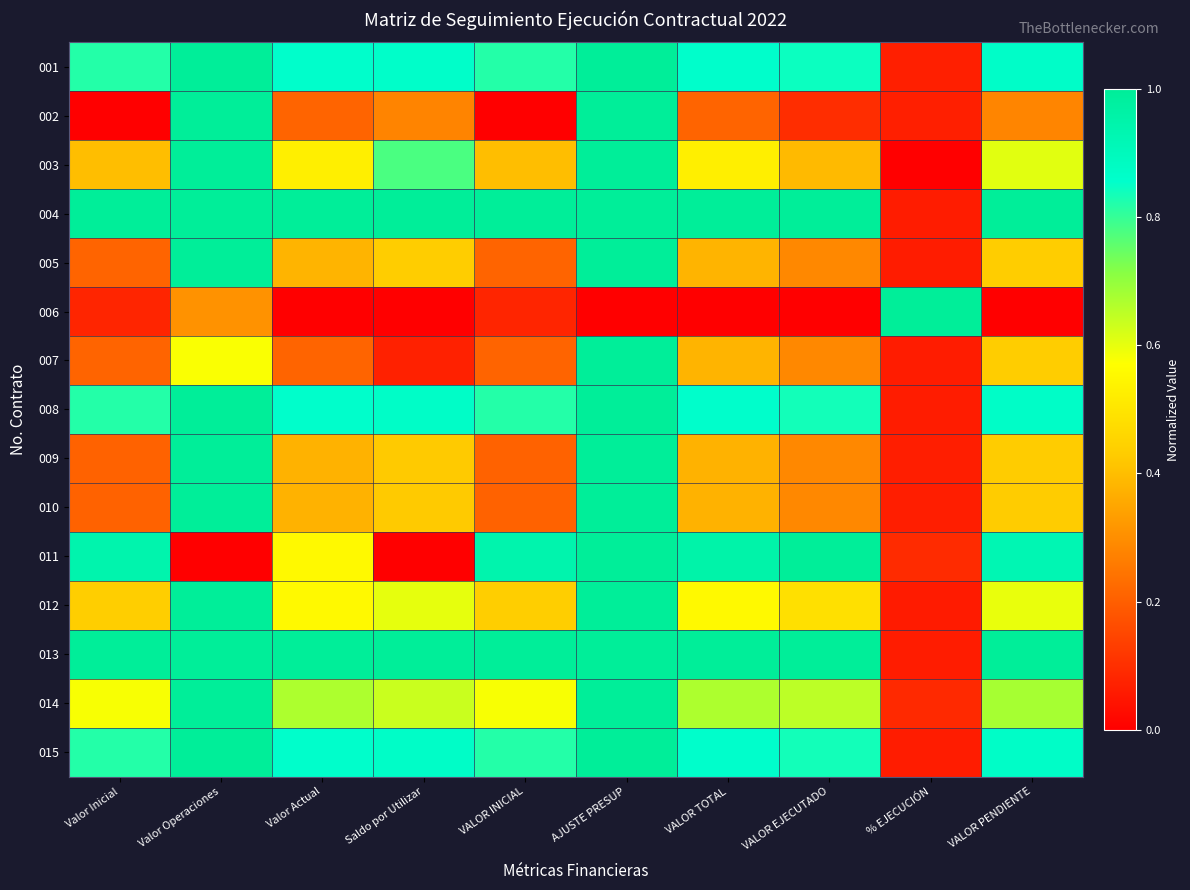

How many data points does each series have?

10